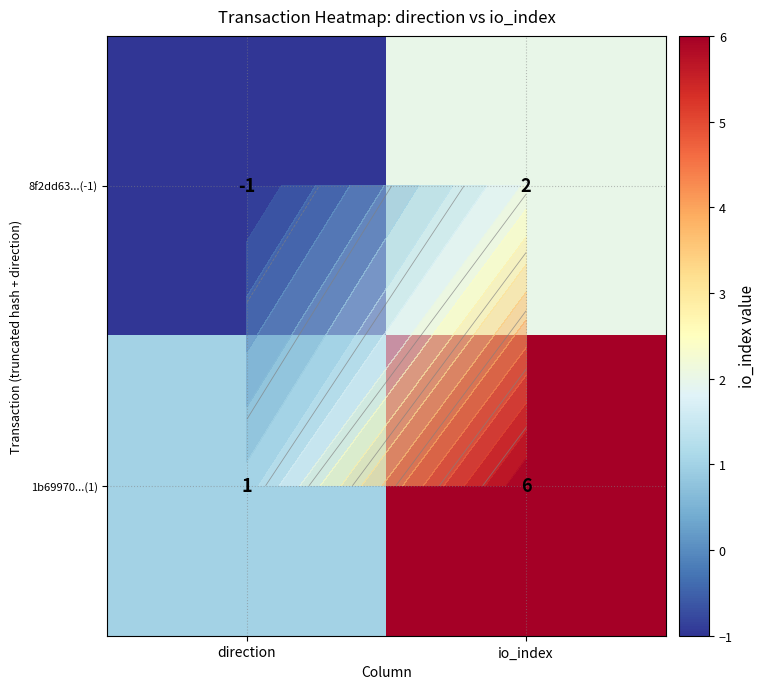

What is the sum of the 8f2dd63...(-1) values at direction and io_index?

1